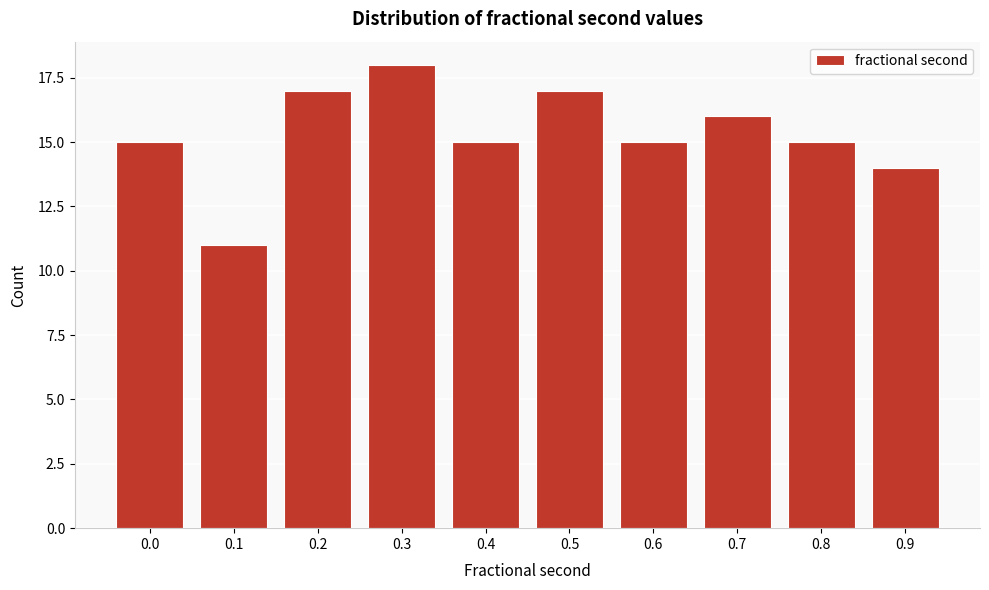

Reading left to right, extract all data points from this chart.

0.0=15	0.1=11	0.2=17	0.3=18	0.4=15	0.5=17	0.6=15	0.7=16	0.8=15	0.9=14